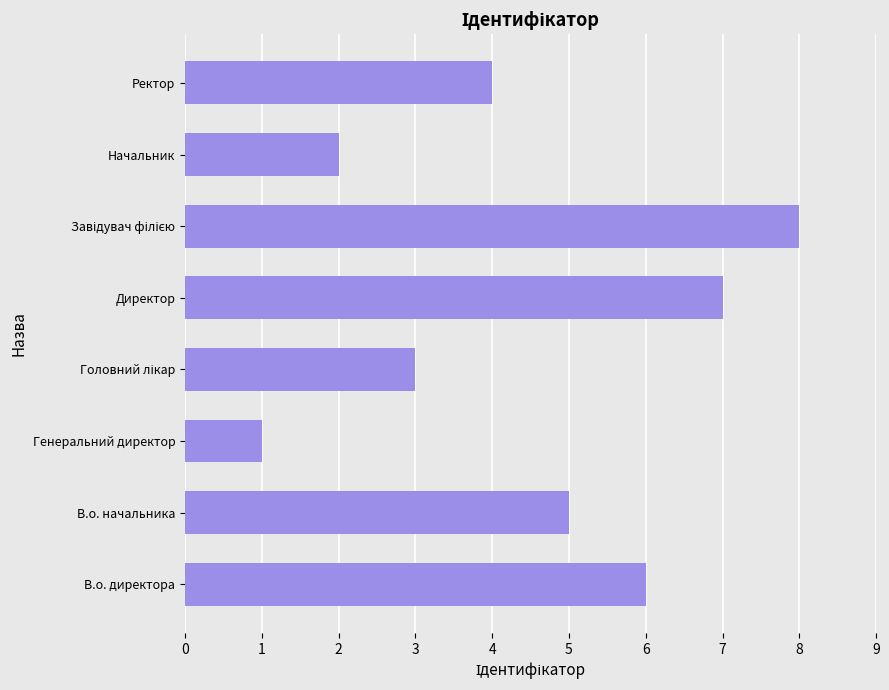

Are the bars grouped side by side (vs. stacked)?

No